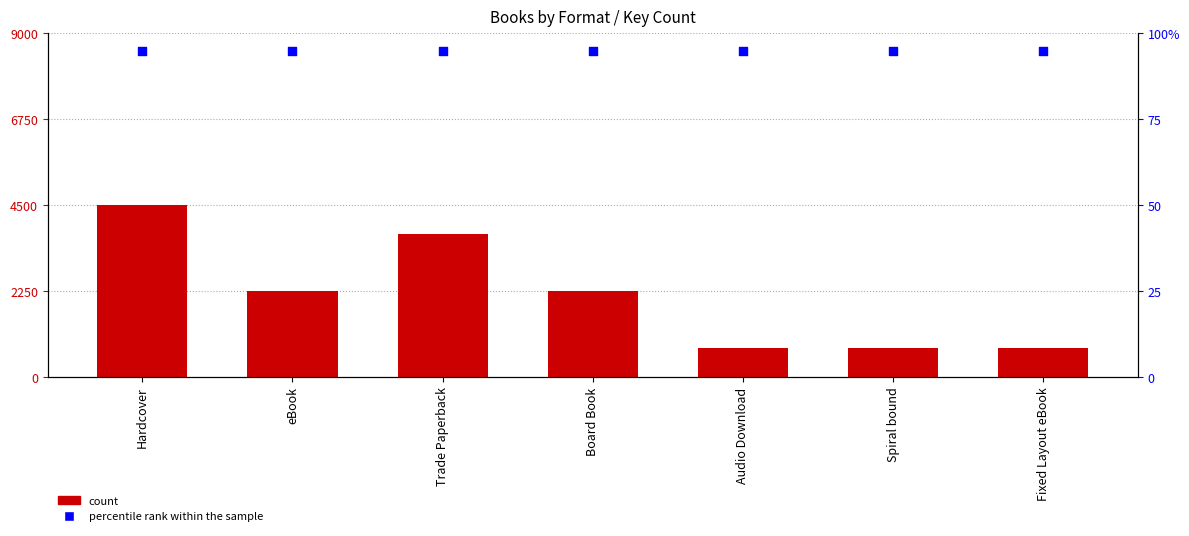

What are all the series names shown in the legend?

count, percentile rank within the sample